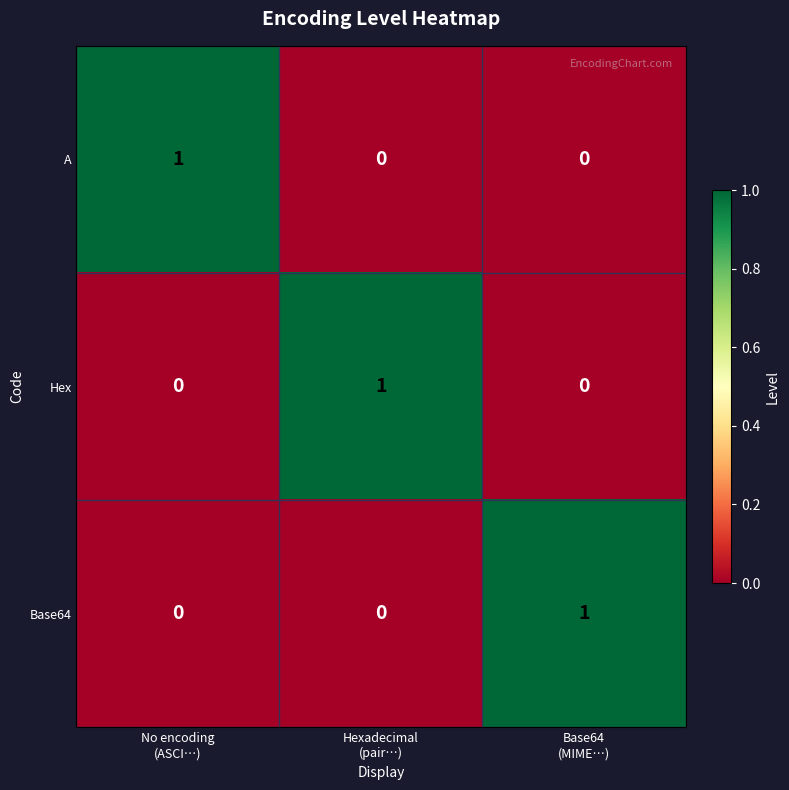

How many values in the Hex series exceed 0?

1